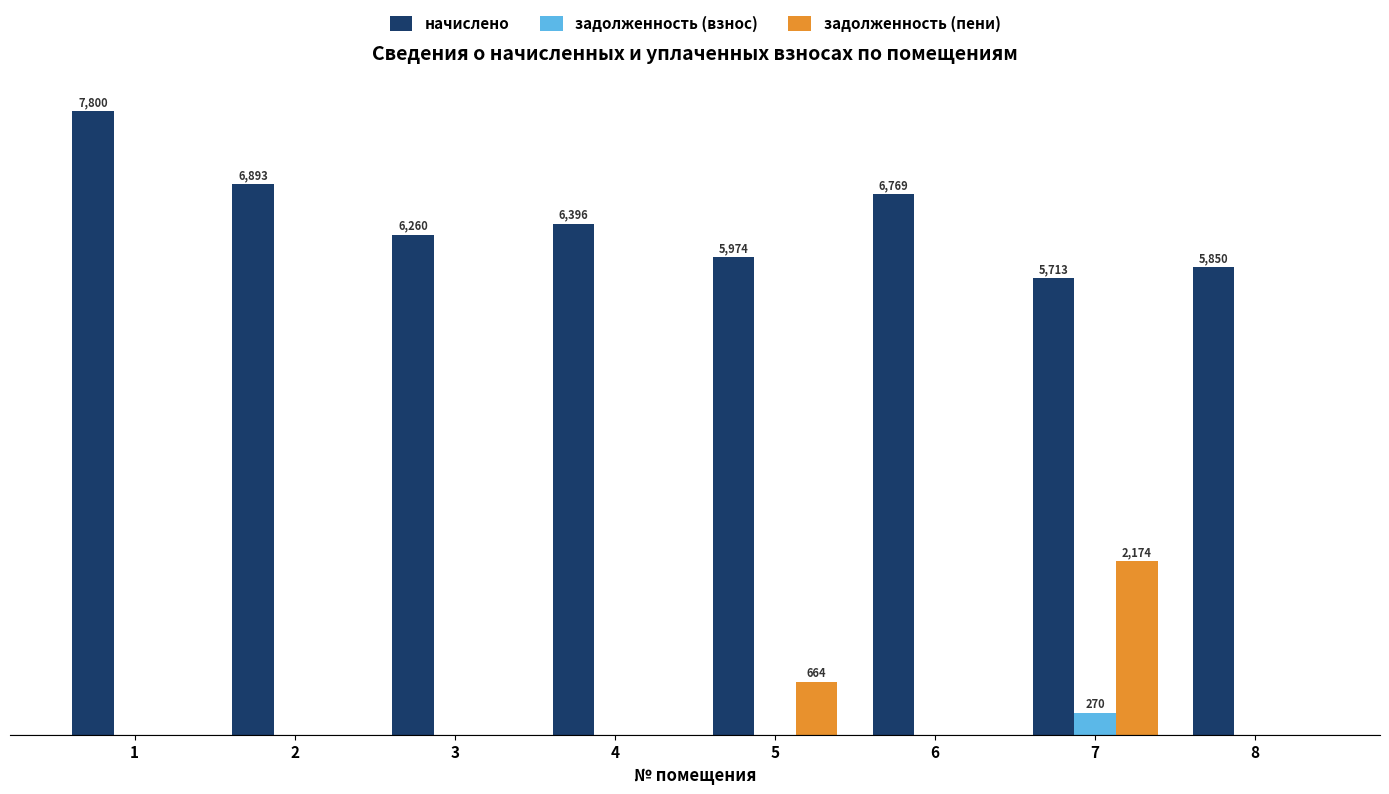

Which category has the lowest value across all series?

1